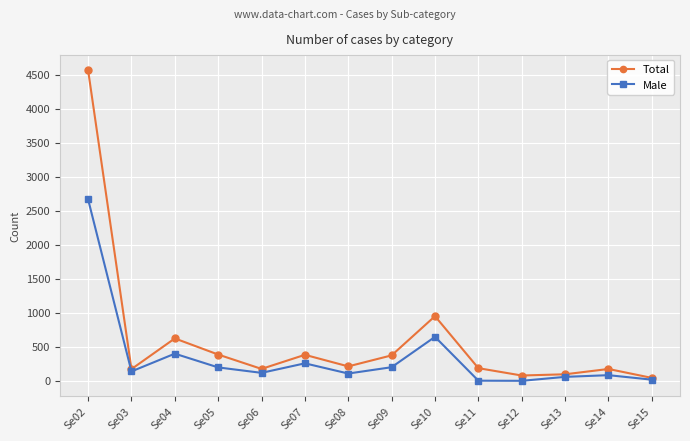

Where is the first local minimum for Total?

Se03